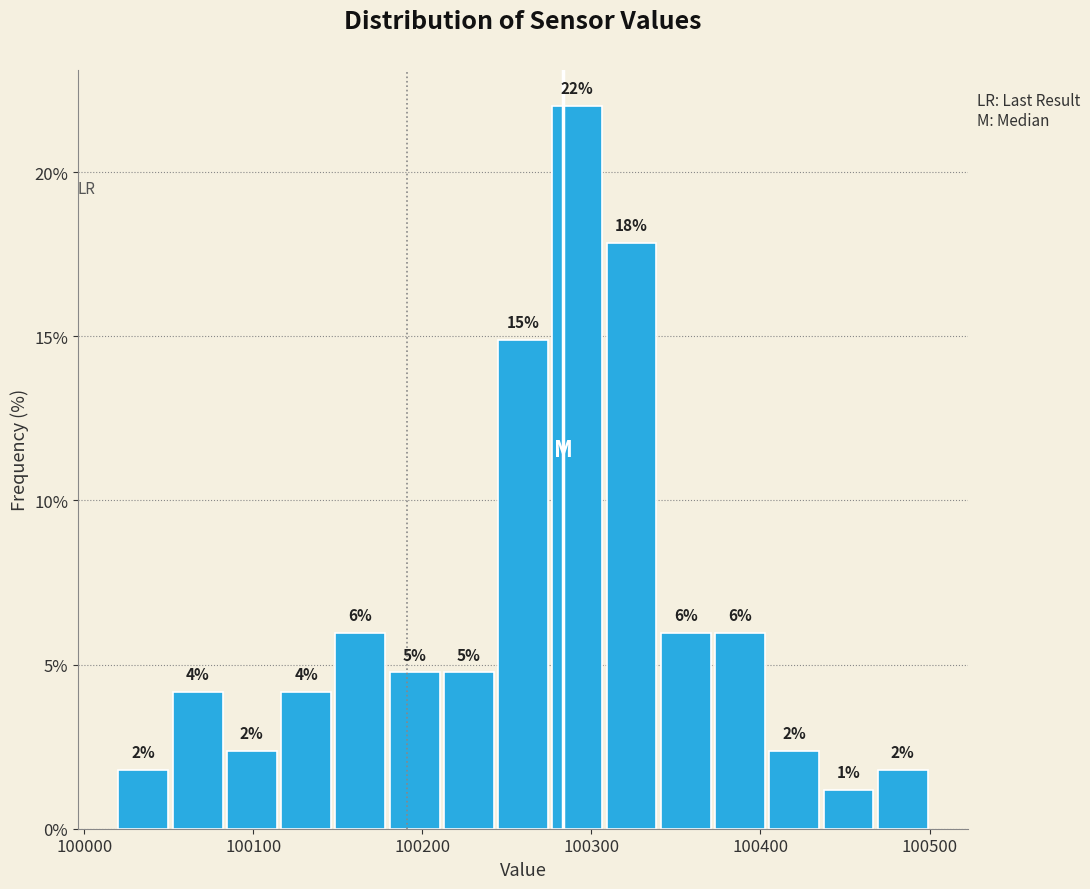

Read against the x-axis, roughly where is the centre of the tallest bar?

100290